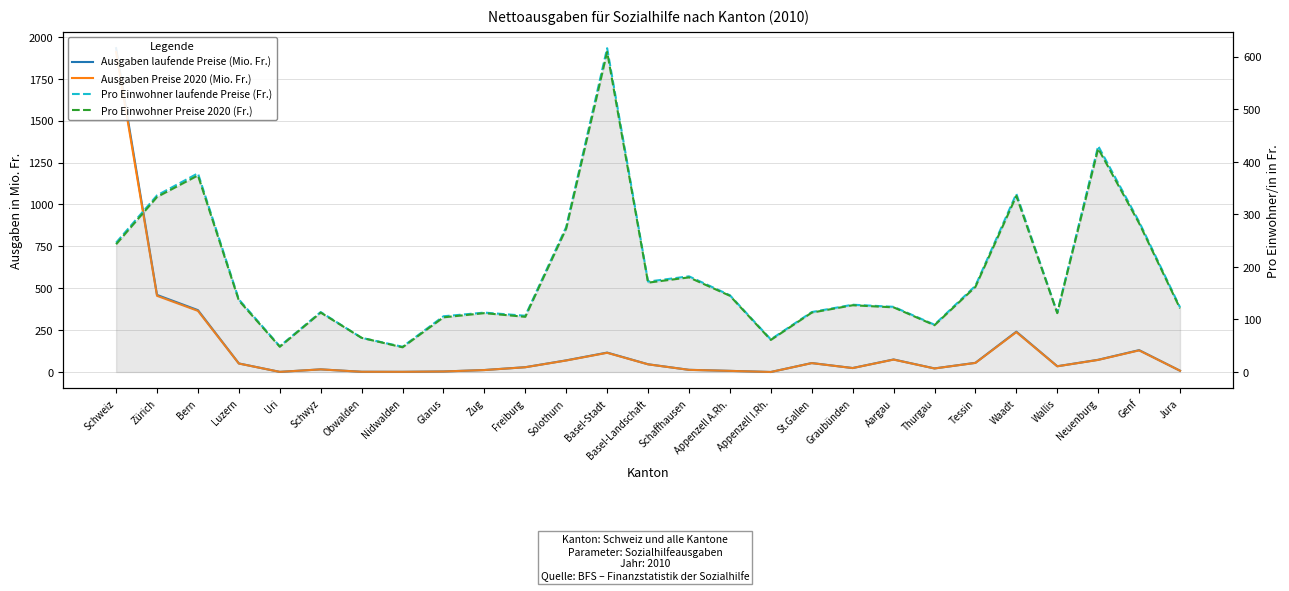

Reading left to right, extract all data points from this chart.

Ausgaben laufende Preise (Mio. Fr.): 1932.0	460.6	369.9	52.0	1.7	16.7	2.3	2.0	4.1	12.7	29.7	70.4	116.8	47.1	13.9	7.7	1.0	54.4	24.7	75.7	22.3	55.7	241.6	35.3	73.8	131.4	8.6
Ausgaben Preise 2020 (Mio. Fr.): 1909.3	455.2	365.5	51.4	1.7	16.5	2.3	1.9	4.0	12.6	29.3	69.6	115.4	46.6	13.8	7.7	1.0	53.8	24.4	74.8	22.0	55.0	238.7	34.9	73.0	129.8	8.5
Pro Einwohner laufende Preise (Fr.): 246.0	336.0	378.0	138.0	49.0	114.0	65.0	48.0	106.0	113.0	107.0	276.0	616.0	172.0	182.0	146.0	62.0	114.0	128.0	124.0	90.0	164.0	339.0	113.0	430.0	286.0	123.0
Pro Einwohner Preise 2020 (Fr.): 243.0	333.0	374.0	136.0	48.0	113.0	65.0	47.0	104.0	112.0	105.0	273.0	609.0	170.0	180.0	145.0	61.0	113.0	127.0	123.0	89.0	162.0	335.0	112.0	425.0	283.0	121.0